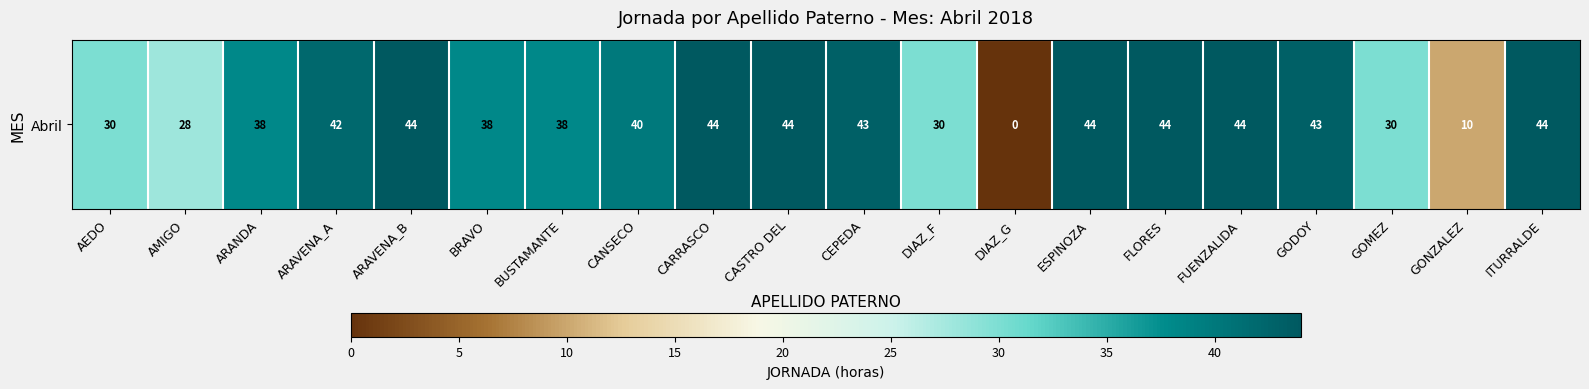

Reading left to right, extract all data points from this chart.

AEDO=30	AMIGO=28	ARANDA=38	ARAVENA_A=42	ARAVENA_B=44	BRAVO=38	BUSTAMANTE=38	CANSECO=40	CARRASCO=44	CASTRO DEL=44	CEPEDA=43	DIAZ_F=30	DIAZ_G=0	ESPINOZA=44	FLORES=44	FUENZALIDA=44	GODOY=43	GOMEZ=30	GONZALEZ=10	ITURRALDE=44